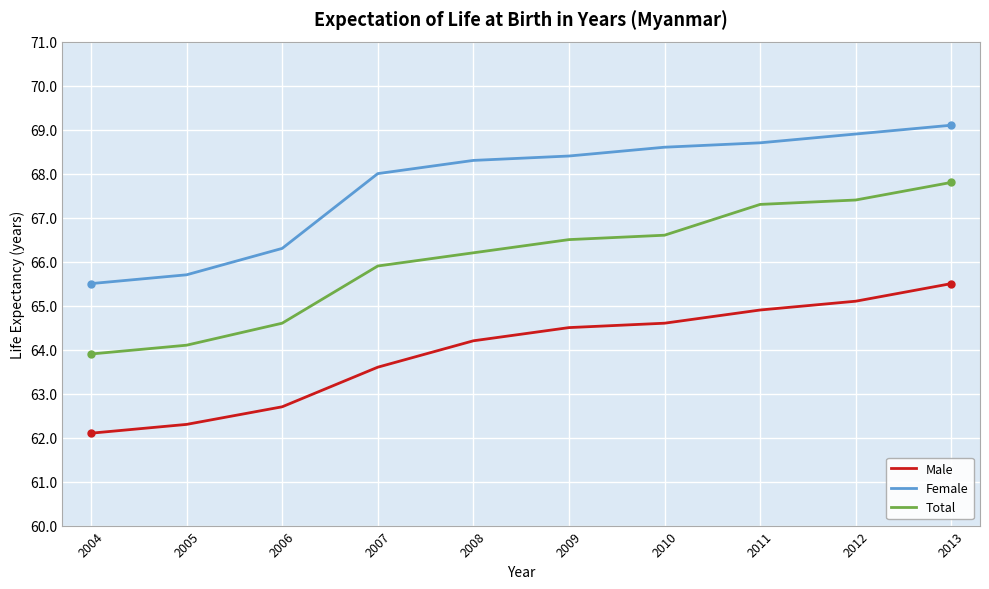

At 2010, list the series in order from largest to smallest.

Female, Total, Male